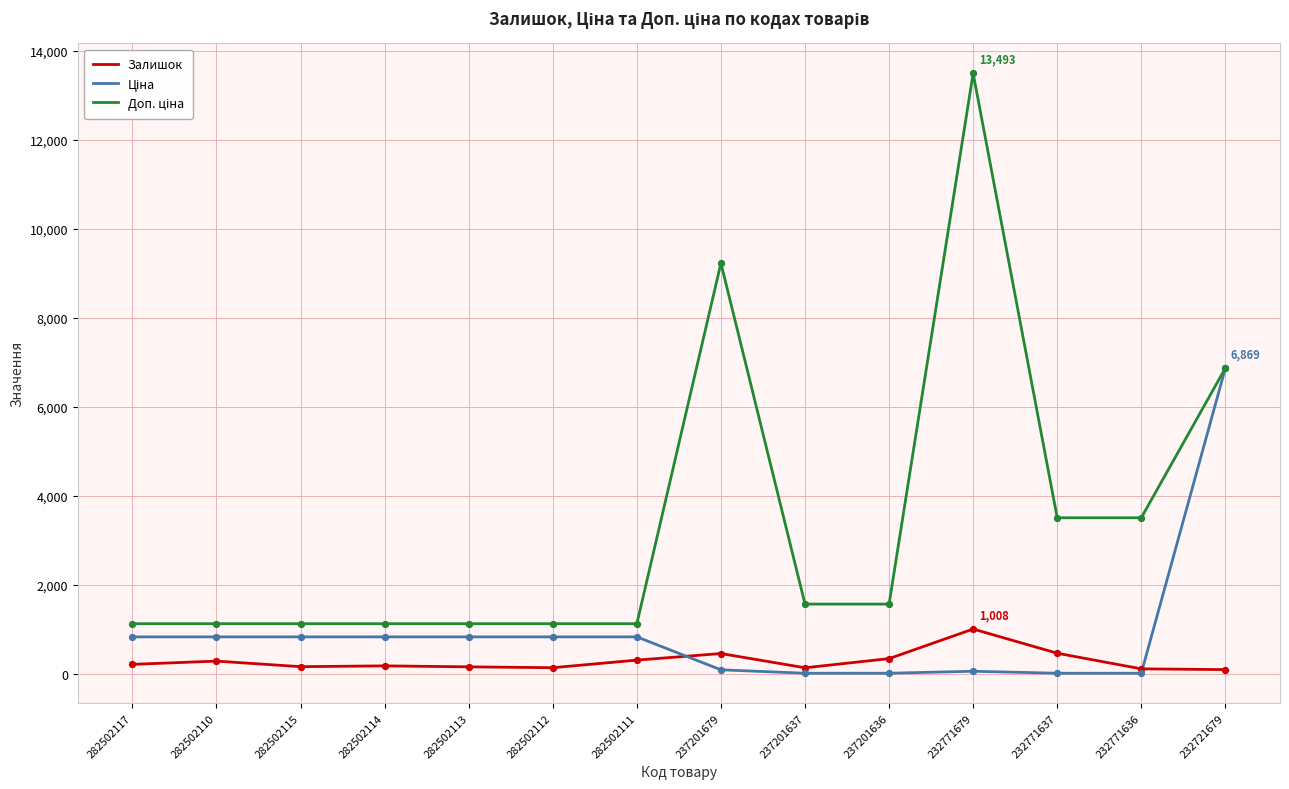

What is the total value across all series at 237201637?

1722.7